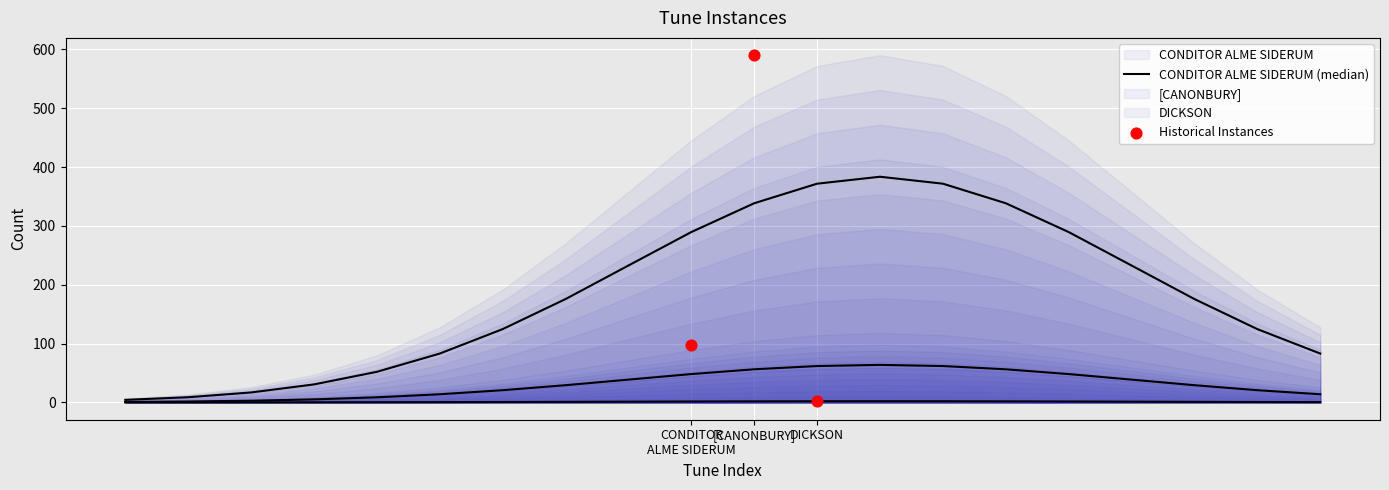

Which series reaches the minimum Y coordinate?

DICKSON